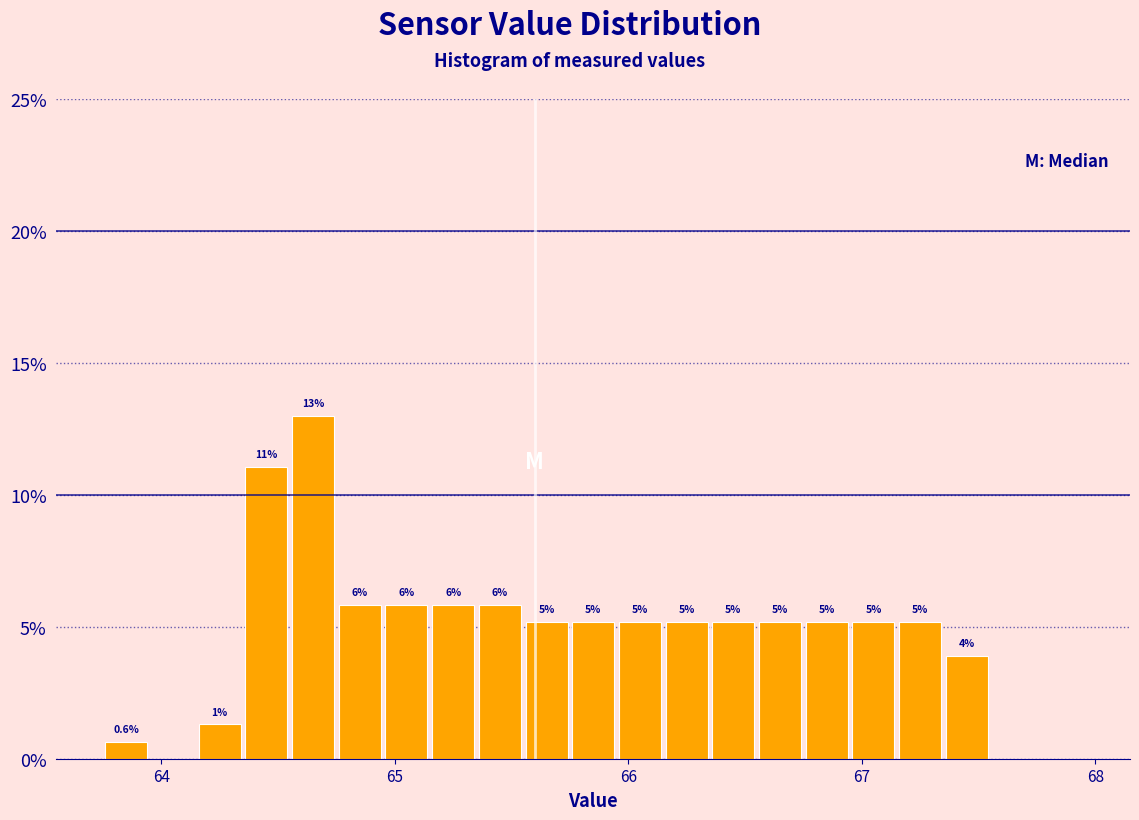

Read against the x-axis, roughly where is the centre of the tallest bar?

64.7